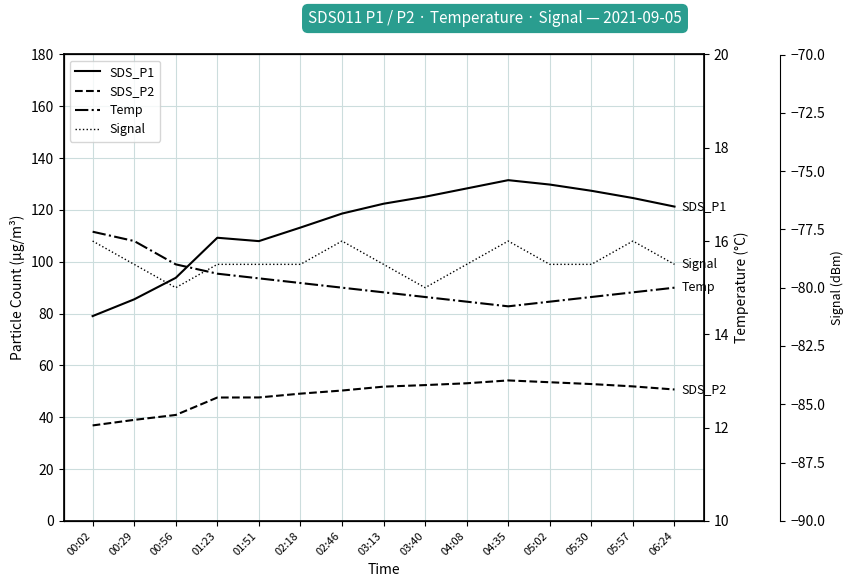

The SDS_P2 series shows 65.1 at 01:23. True or false?

False